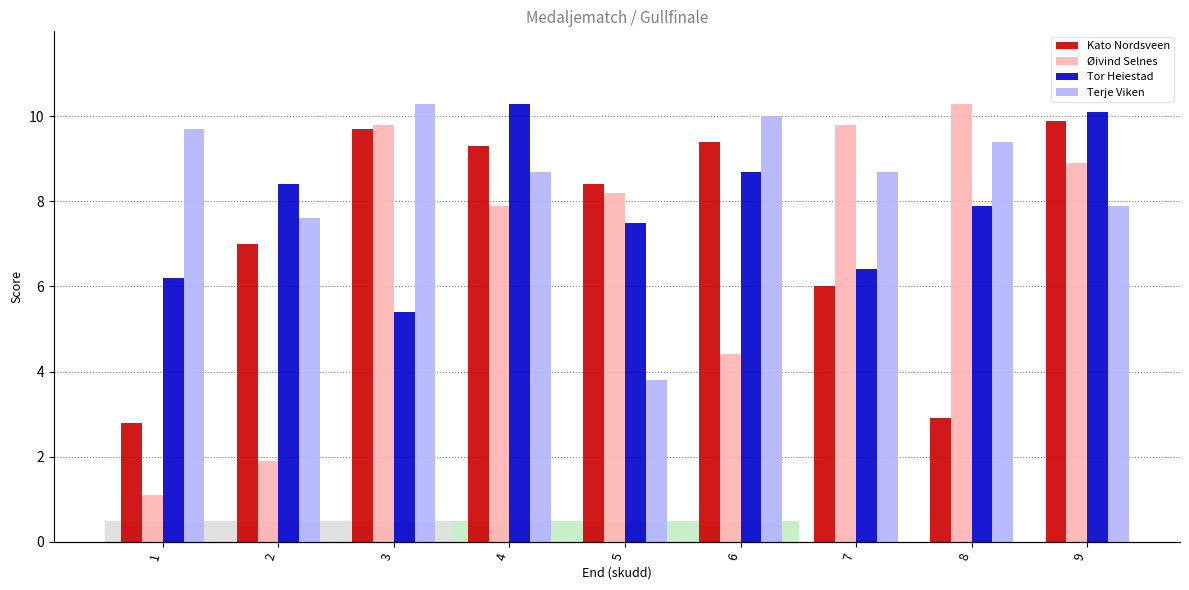

True or false: Øivind Selnes has a value of 16.3 at 3.

False